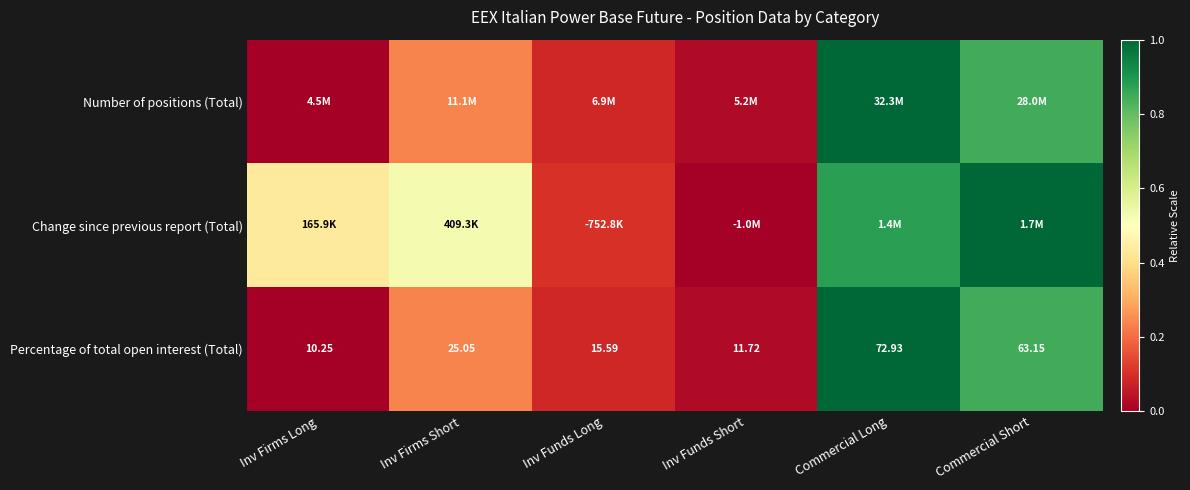

Where is Percentage of total open interest (Total) nearest to the value 0?

Inv Firms Long